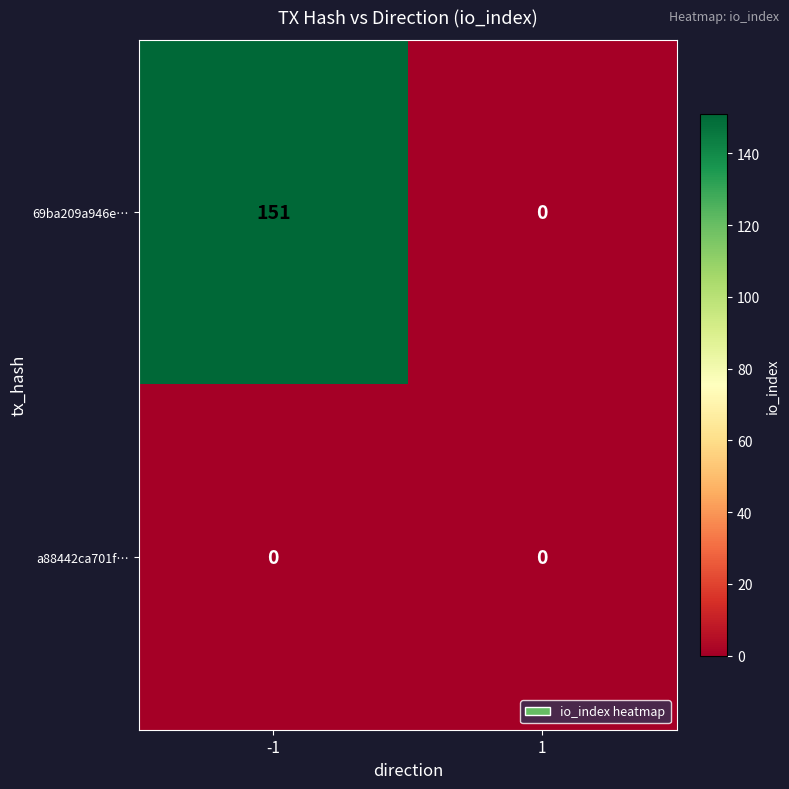

The value of 69ba209a946e… at 1 is 58. True or false?

False